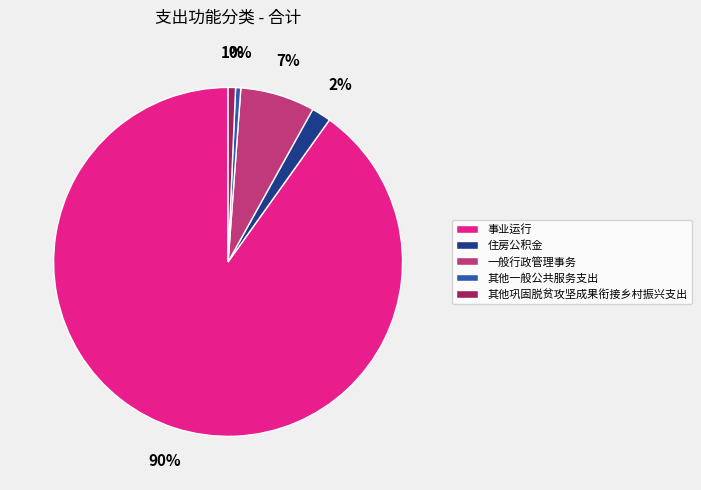

What is the largest slice in the pie chart?

事业运行